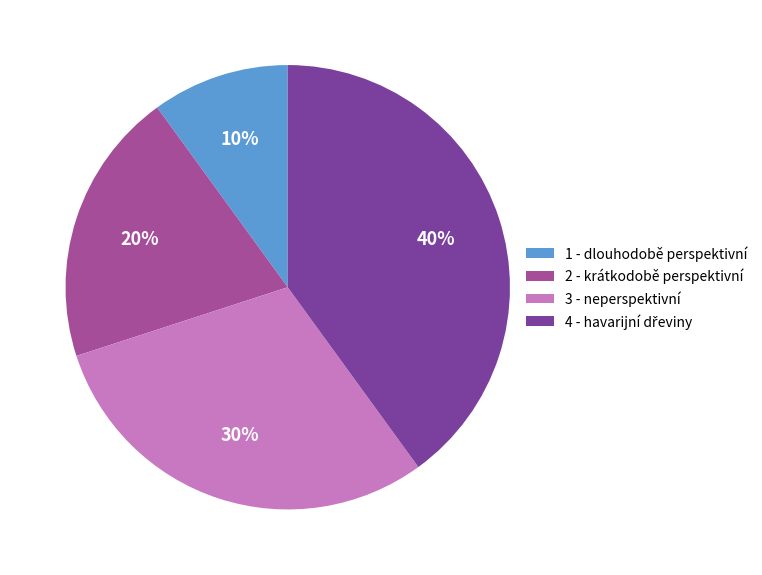

To the nearest percent, what is the difference between the largest and smallest slice percentages?

30%